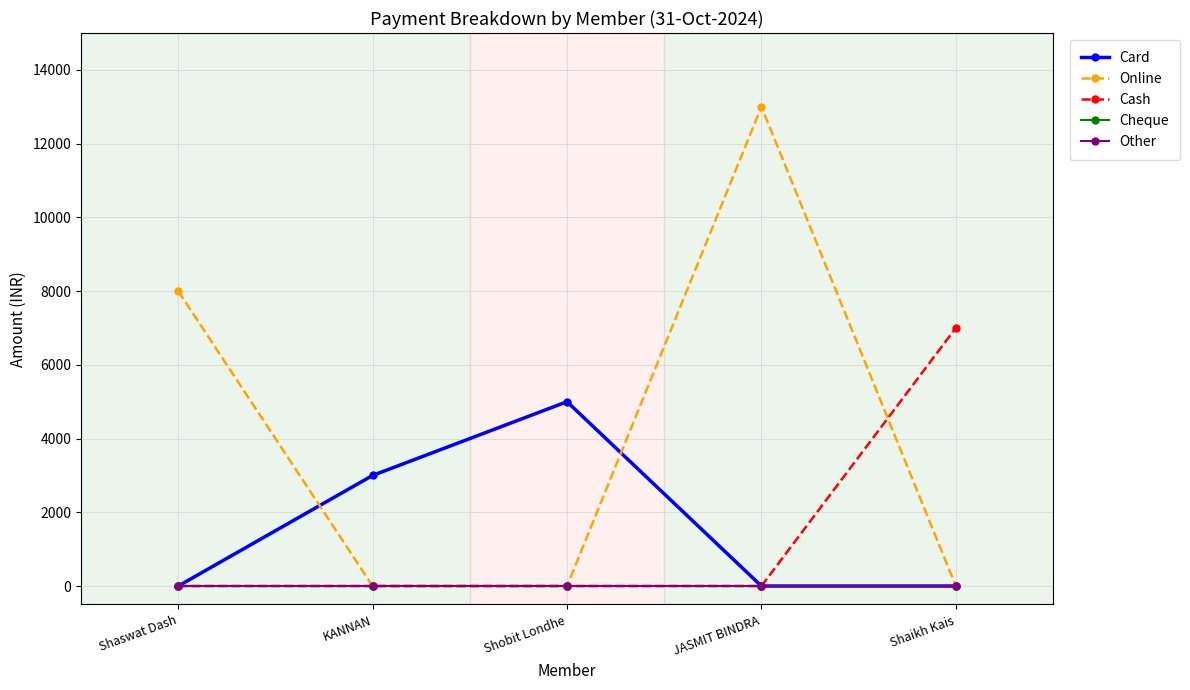

Does the chart display data point markers on the line(s)?

Yes